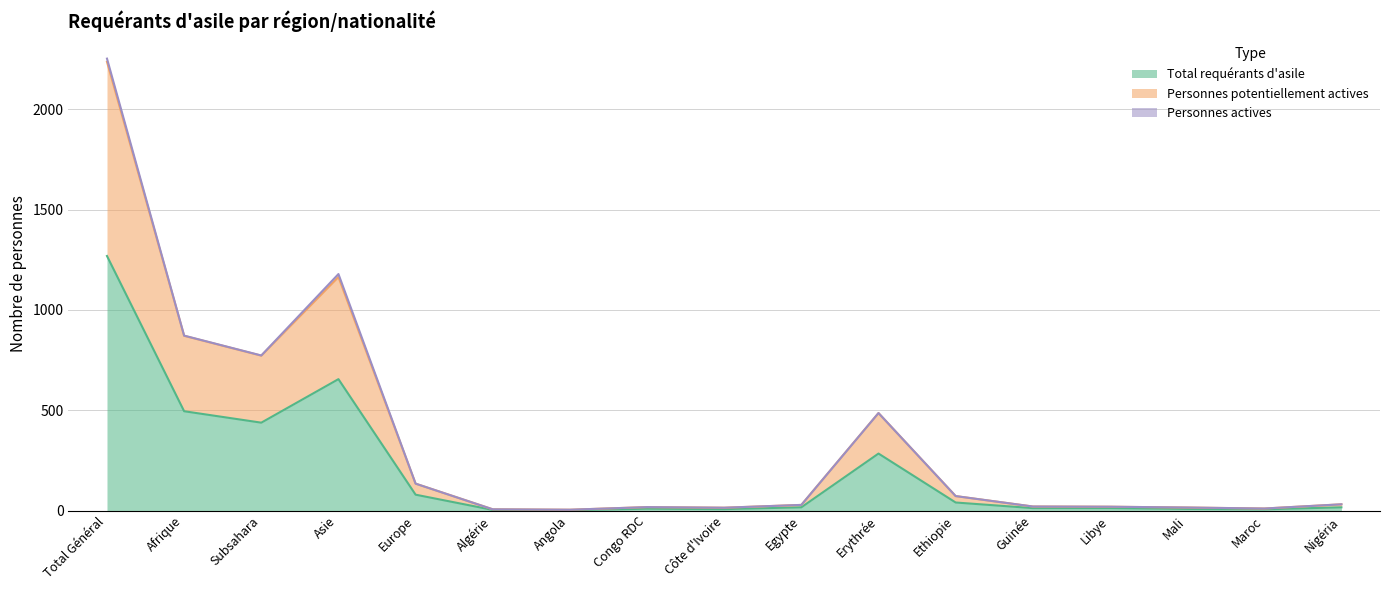

How many interior local valleys does the Personnes potentiellement actives series have?

4